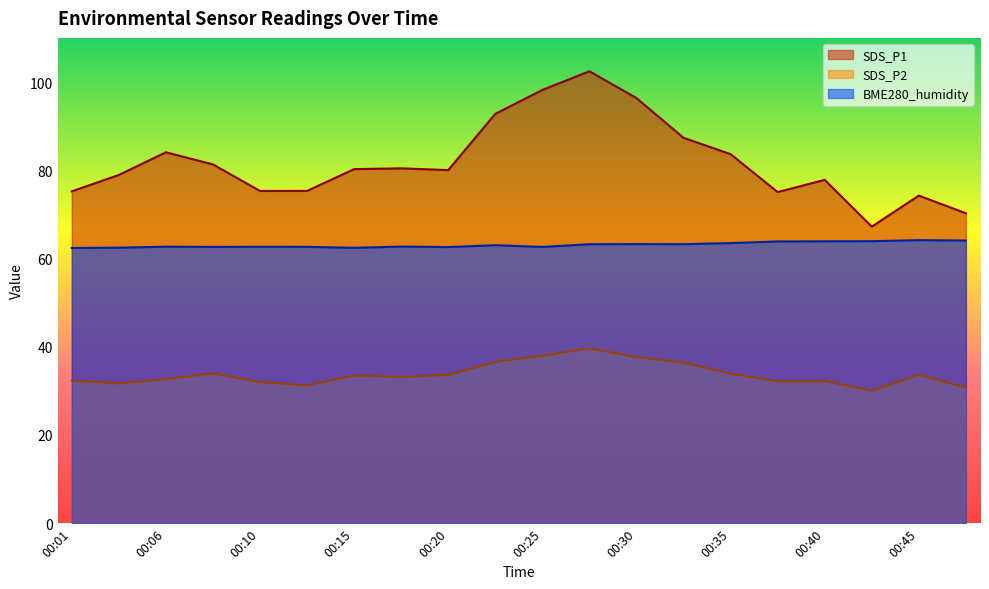

Which series has the largest total across all categories?

SDS_P1